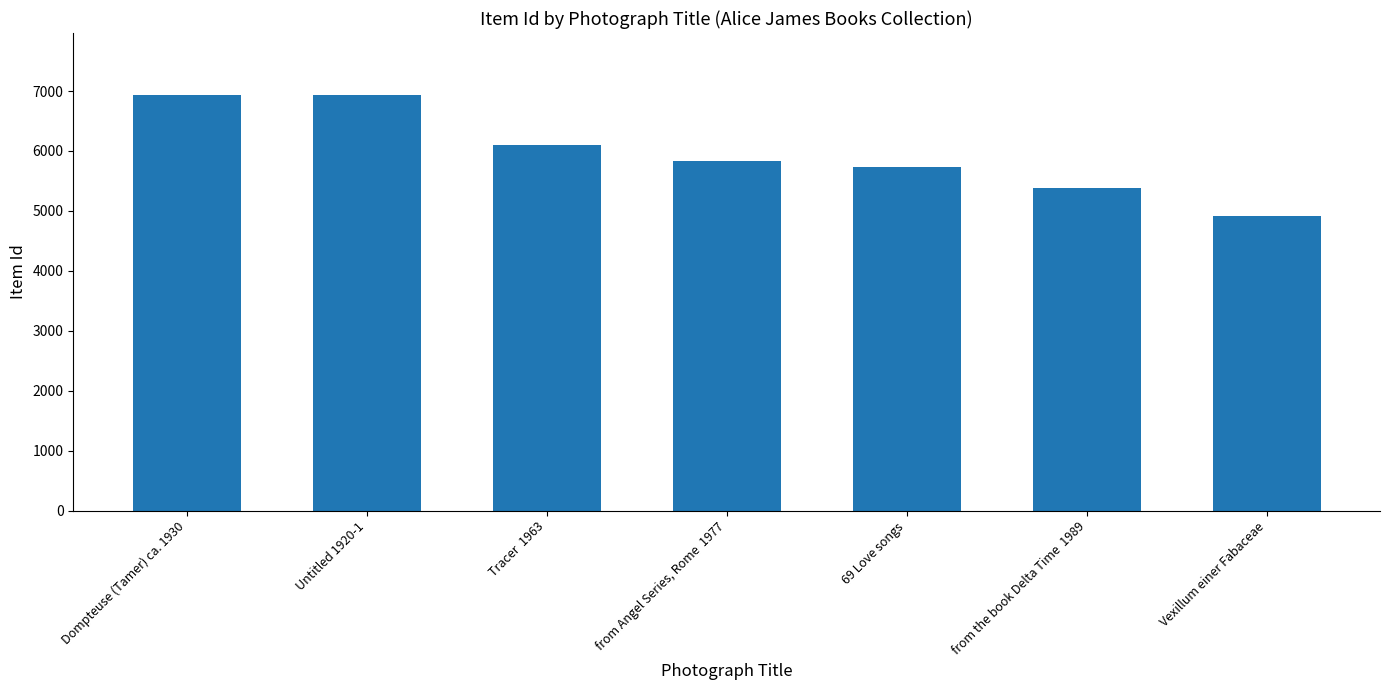

What is the value of the 4th bar from the left?

5830